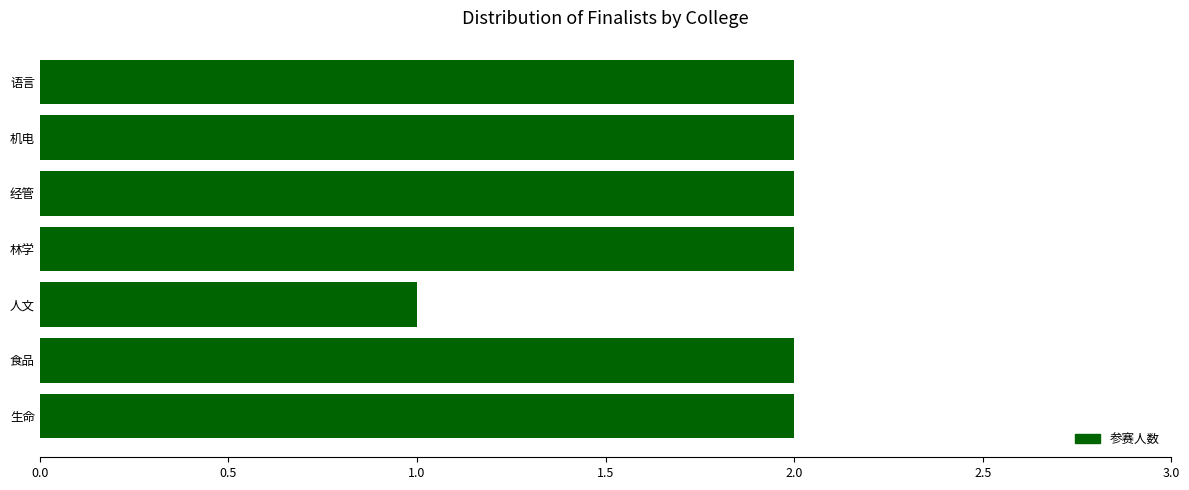

Which category has the lowest value across all series?

人文